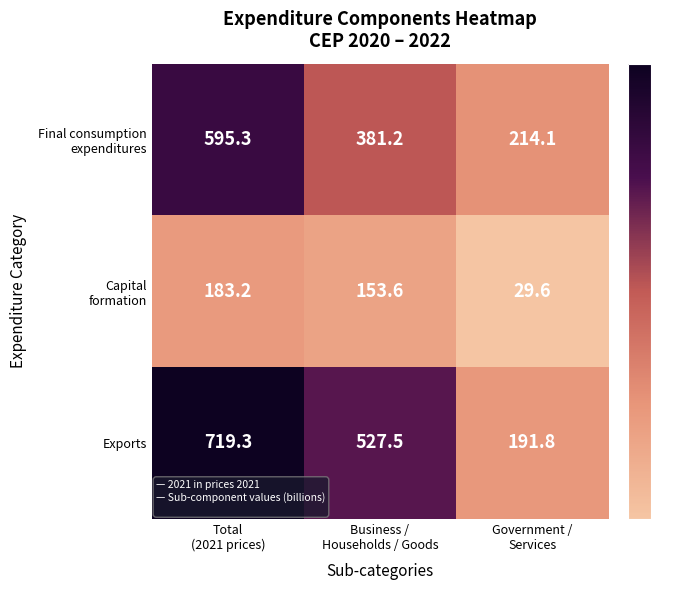

What is the maximum value shown in the chart?

719.3